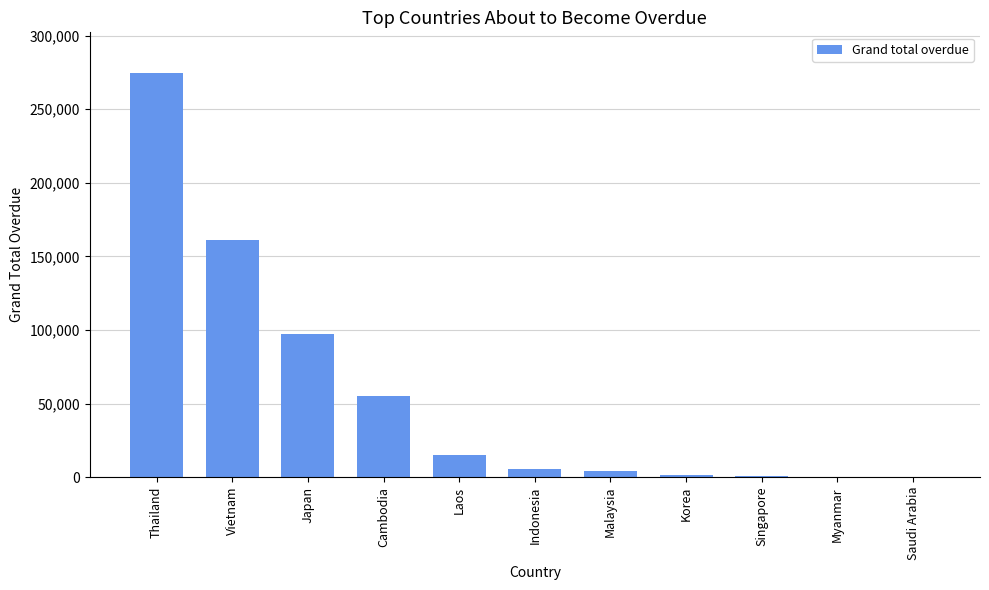

Between Korea and Thailand, which is larger?

Thailand